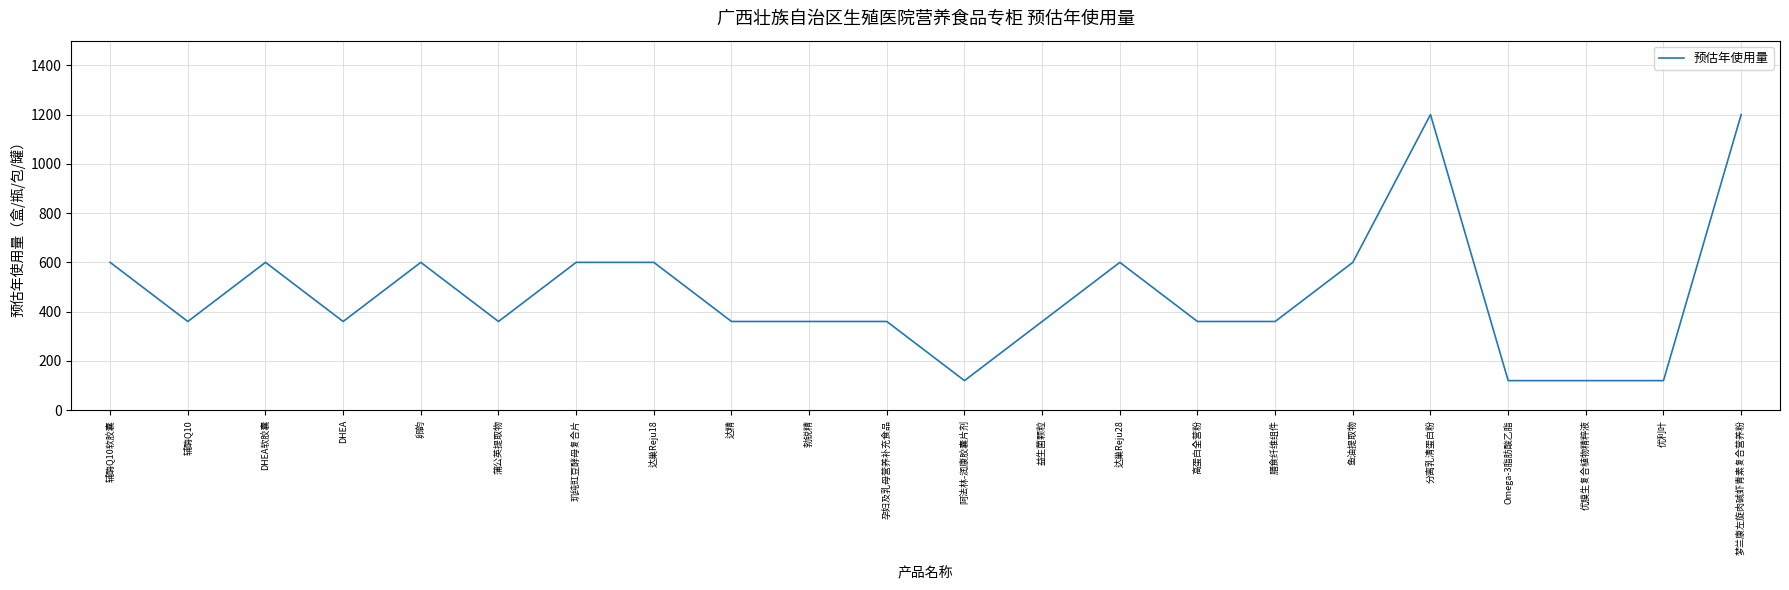

What is the maximum value shown in the chart?

1200